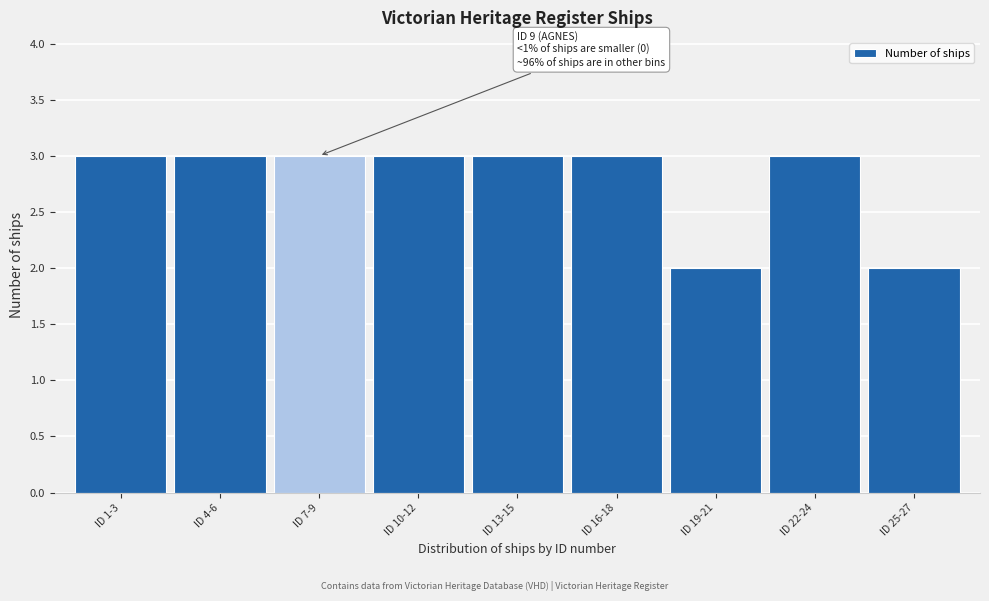

Reading left to right, extract all data points from this chart.

3	3	3	3	3	3	2	3	2